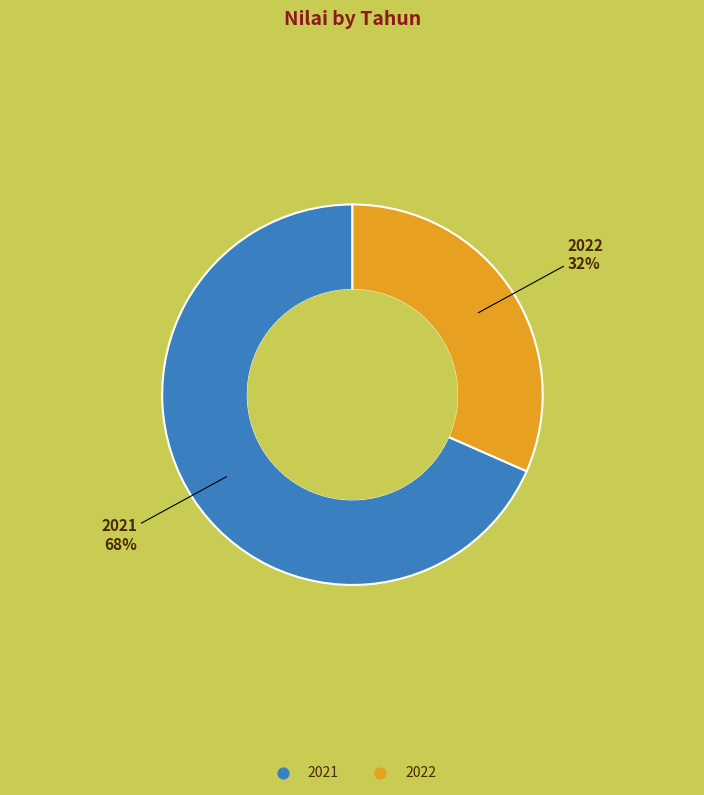

Which has a higher value, 2021 or 2022?

2021